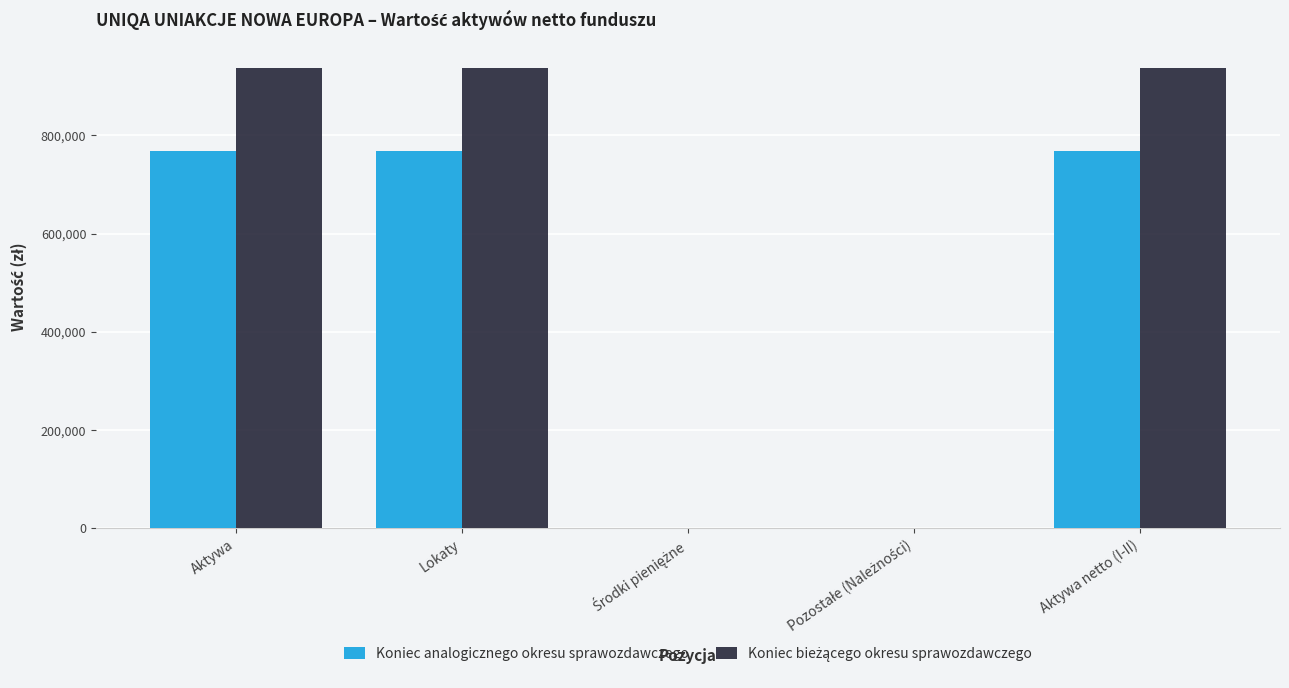

What is the maximum value shown in the chart?

936867.1